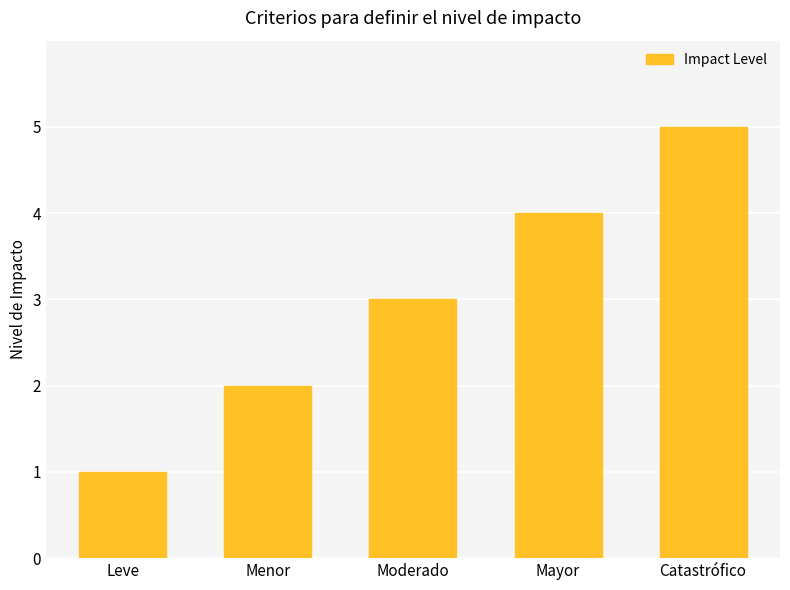

What is the label of the 1st bar from the right?

Catastrófico